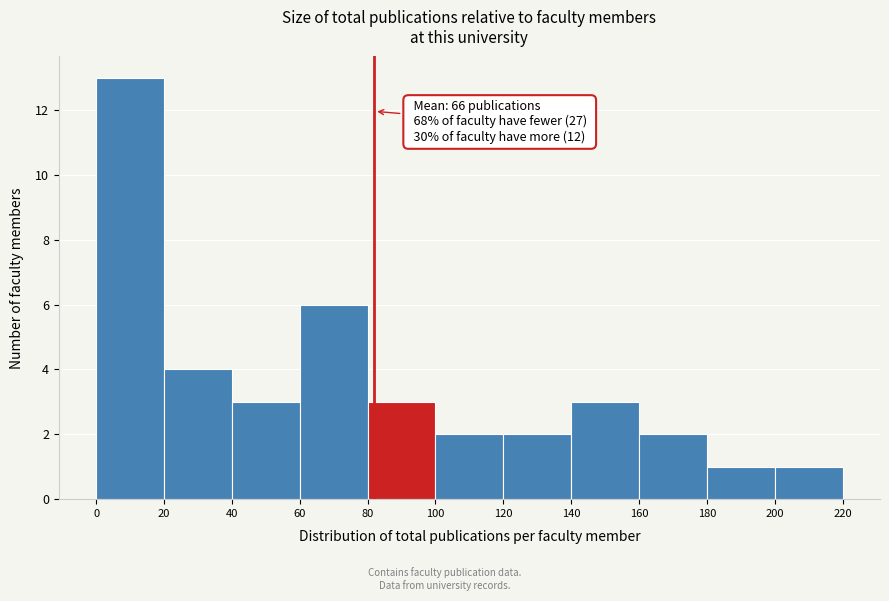

Which range on the x-axis has the tallest bar?

0 to 20